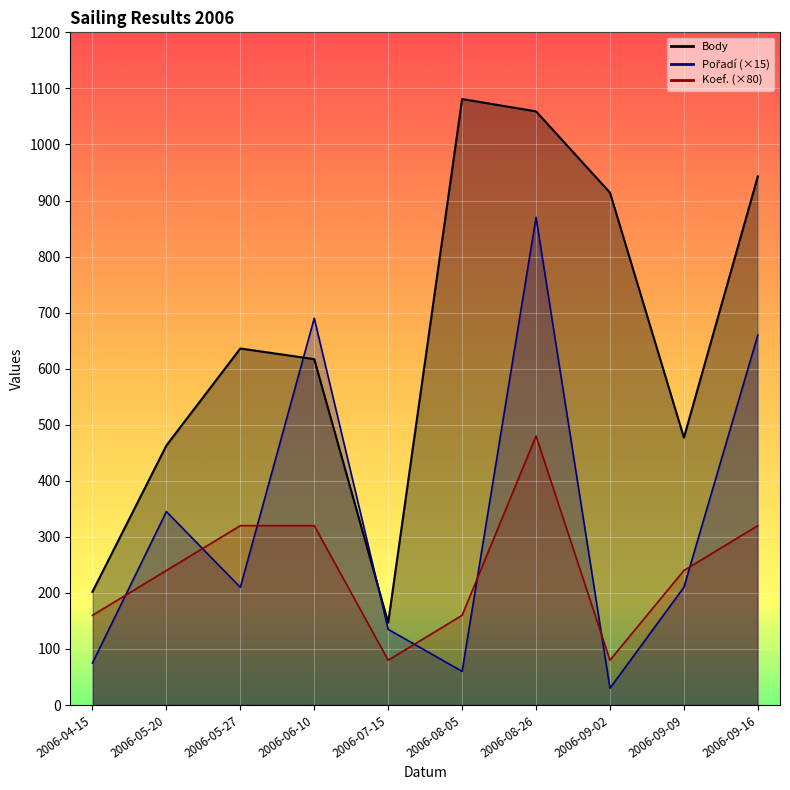

Read the Koef. value at 2006-06-10.

320